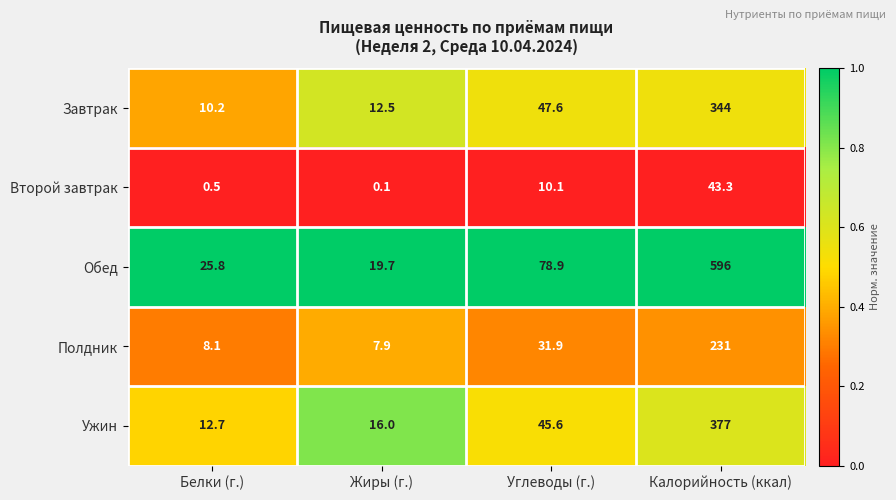

Rank the series by their maximum value, from lowest to highest.

Второй завтрак, Полдник, Завтрак, Ужин, Обед